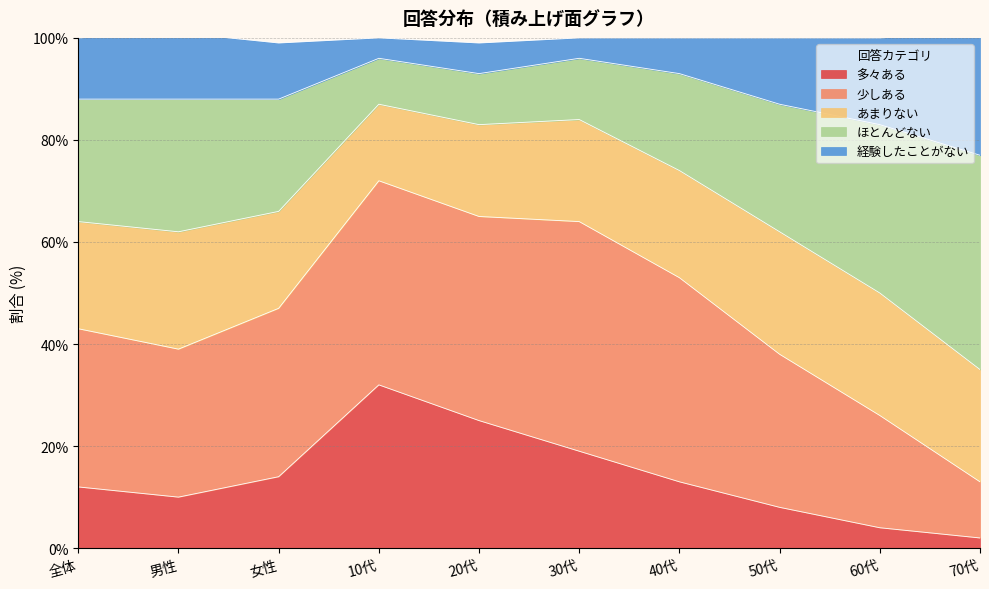

The value of 多々ある at 全体 is 21. True or false?

False